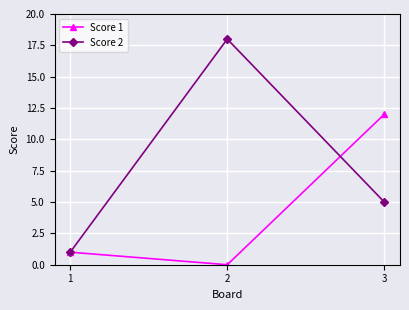

At how many categories does at least one series exceed 17?

1